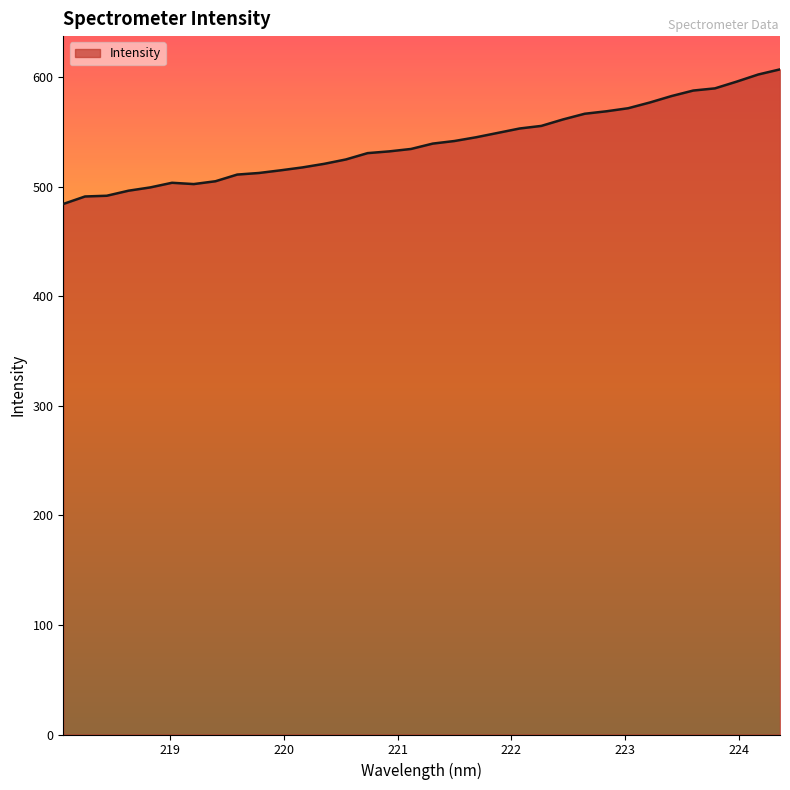

What is the minimum value shown in the chart?

484.4